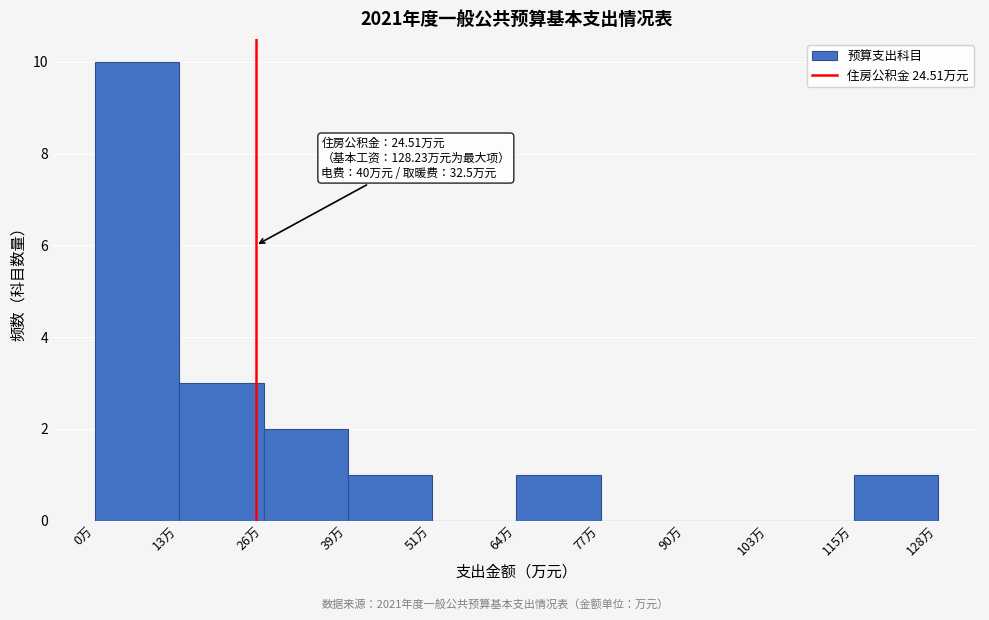

Which range on the x-axis has the tallest bar?

0 to 12